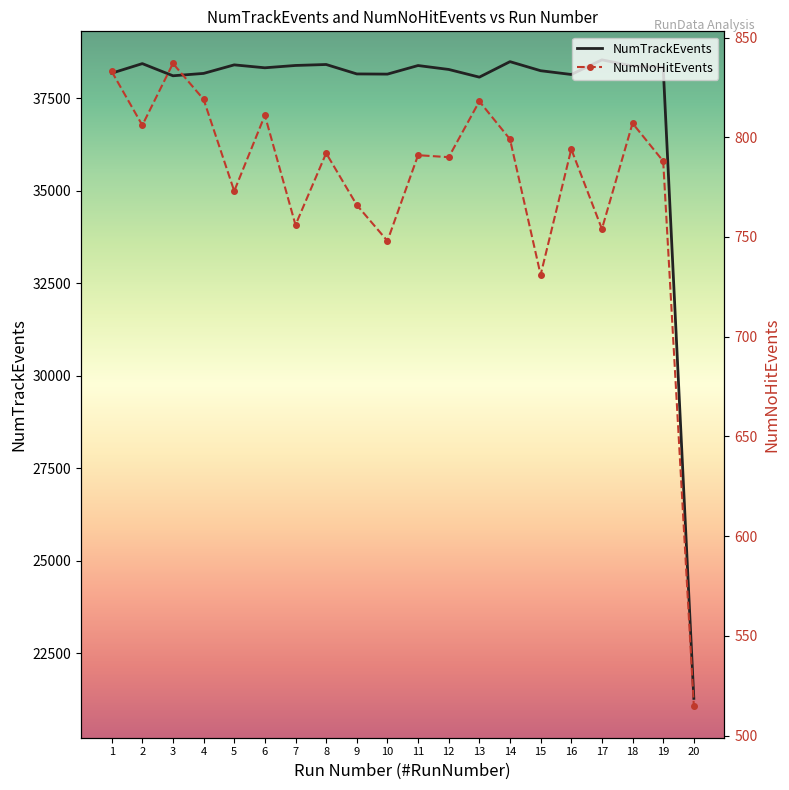

Is it true that NumTrackEvents equals 38490 at 14?

True